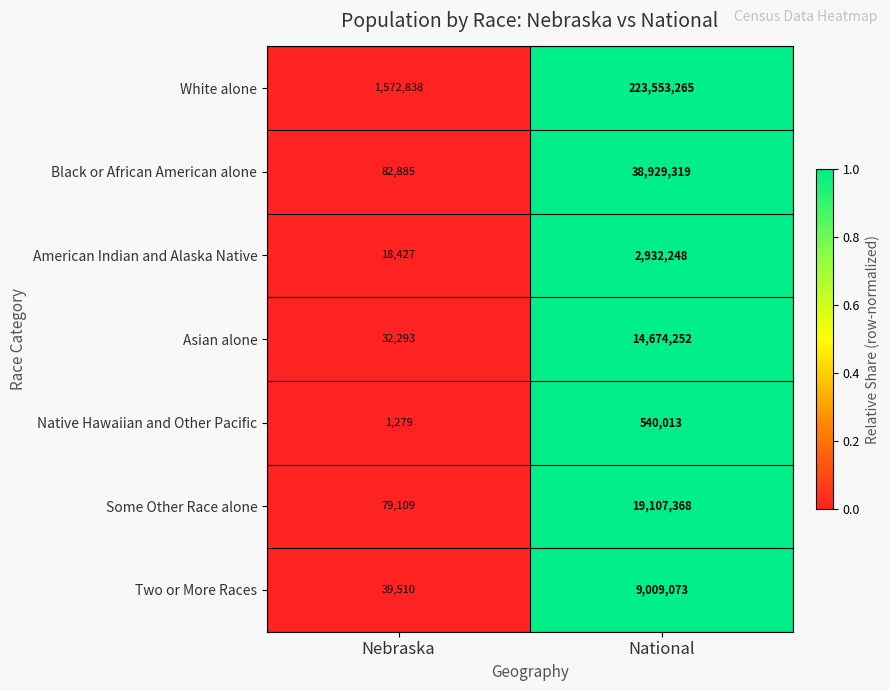

Reading left to right, transcribe all the data shown in this chart.

White alone: 1572838	223553265
Black or African American alone: 82885	38929319
American Indian and Alaska Native: 18427	2932248
Asian alone: 32293	14674252
Native Hawaiian and Other Pacific: 1279	540013
Some Other Race alone: 79109	19107368
Two or More Races: 39510	9009073